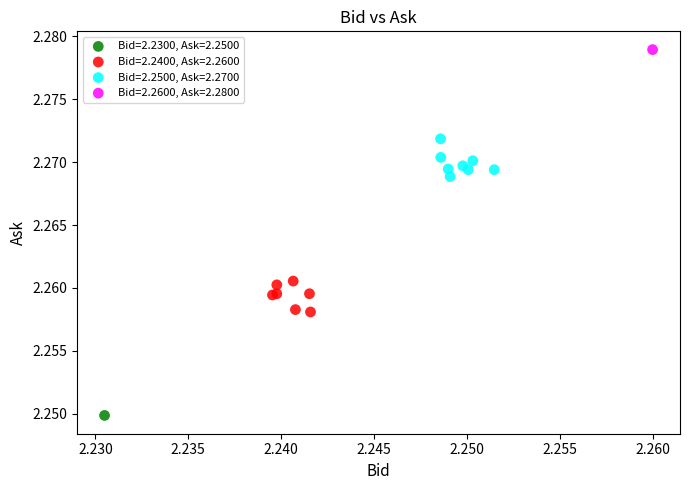

What are all the series names shown in the legend?

Bid=2.2300, Ask=2.2500, Bid=2.2400, Ask=2.2600, Bid=2.2500, Ask=2.2700, Bid=2.2600, Ask=2.2800